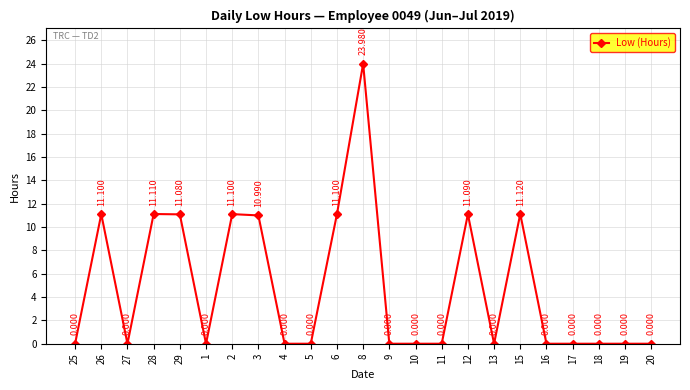

Is it true that the value at 25 is 0.0?

True